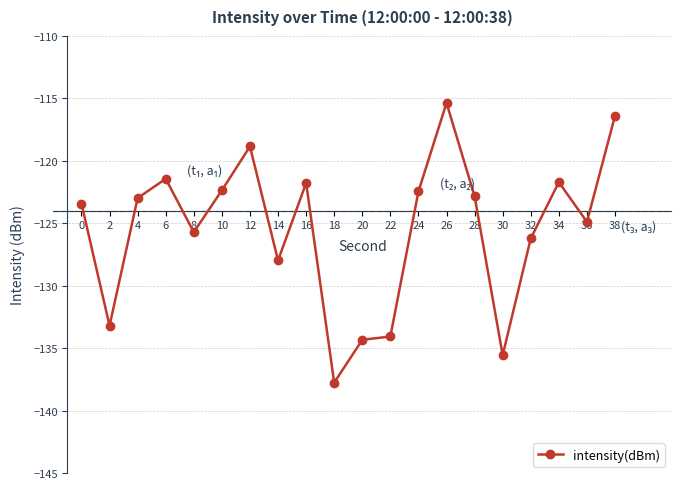

What is the change in value from 0 to 4?

+0.4